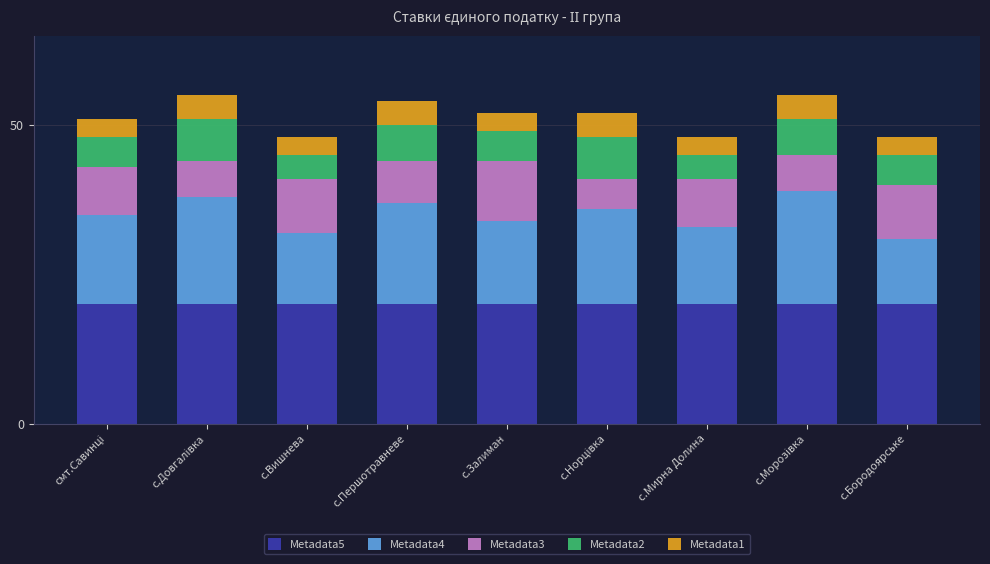

Count the number of categories in the chart.

9